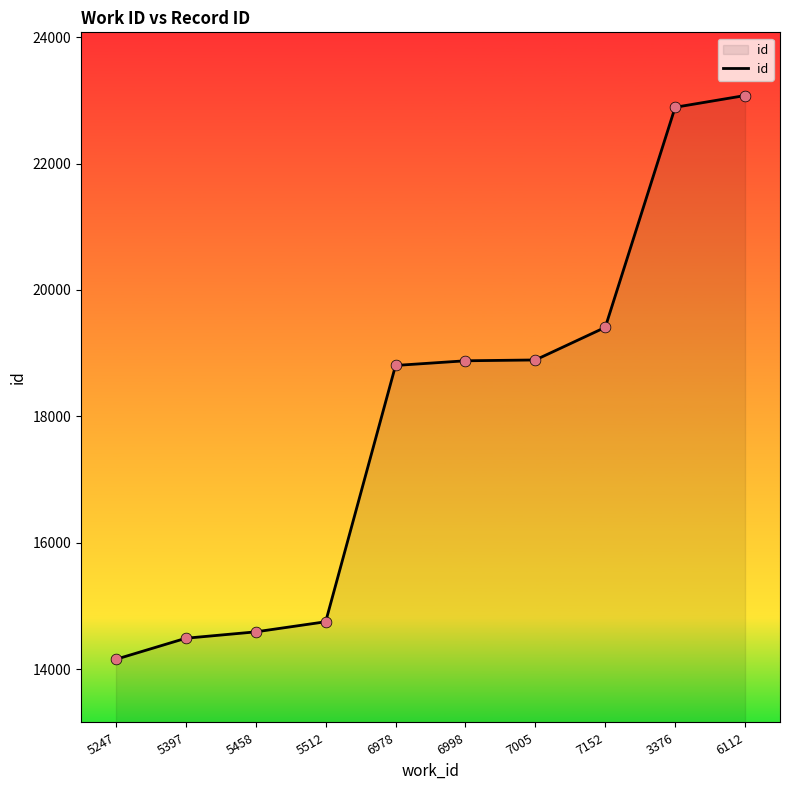

What is the ratio of the value at 3376 to the value at 7152?

1.2